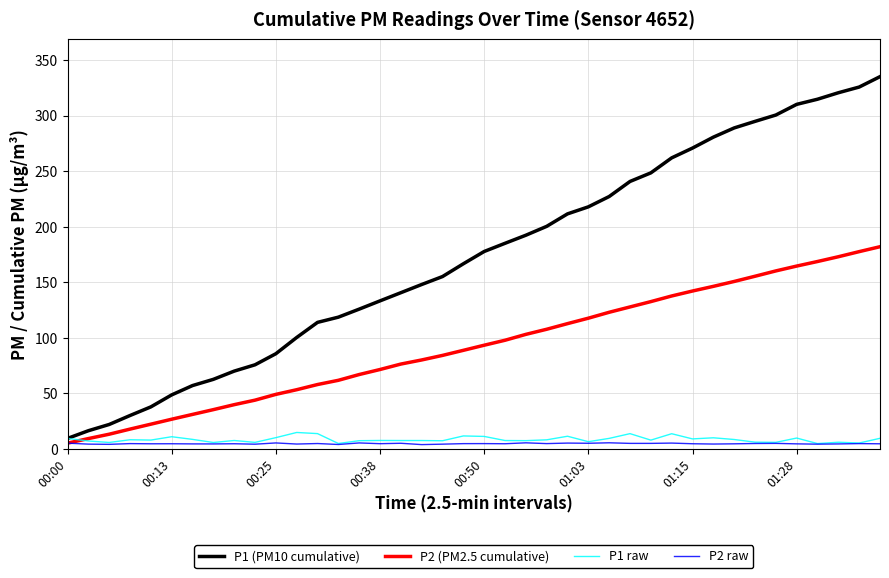

Is this an area chart (filled region under the line)?

No